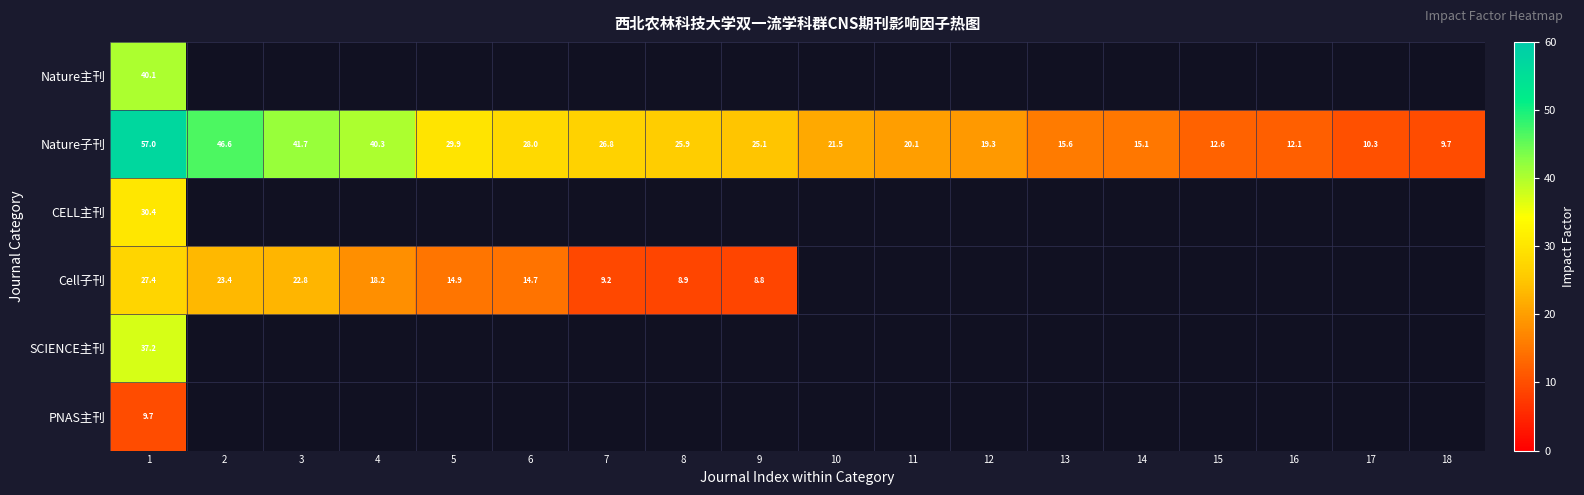

What is the sum of the Nature子刊 values at 6 and 16?

40.1